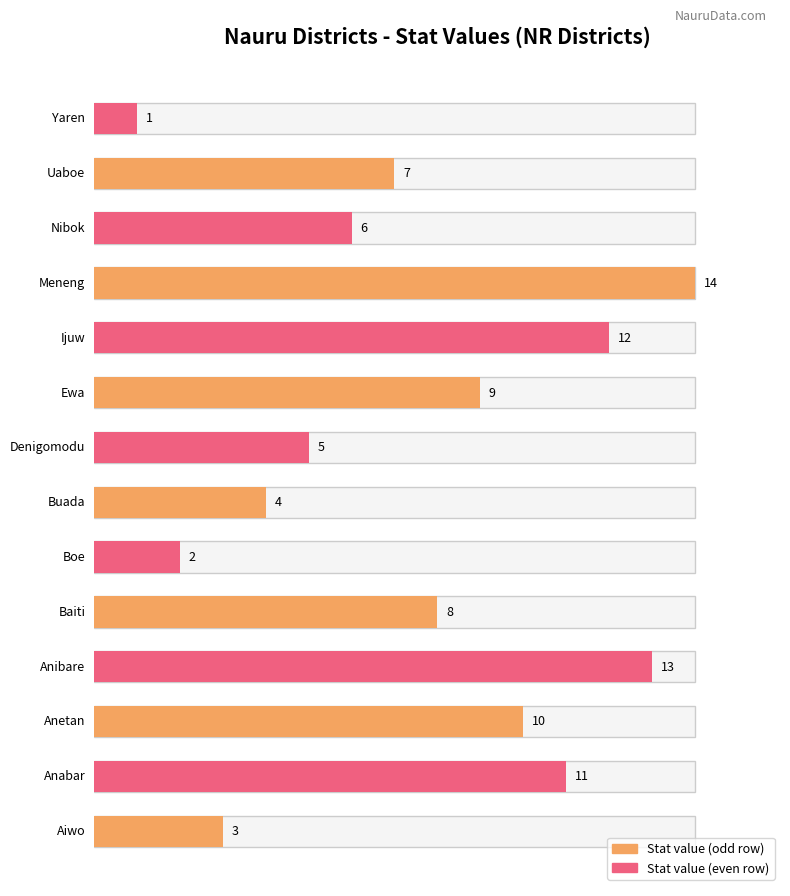

At which label is the value closest to 7?

Uaboe